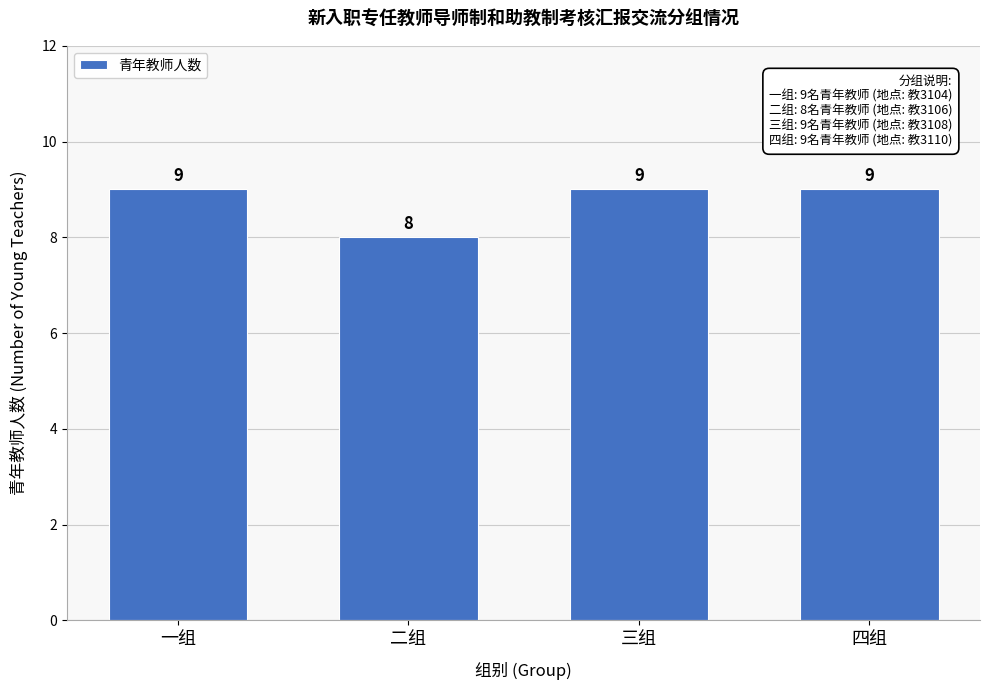

Reading left to right, transcribe all the data shown in this chart.

一组=9	二组=8	三组=9	四组=9